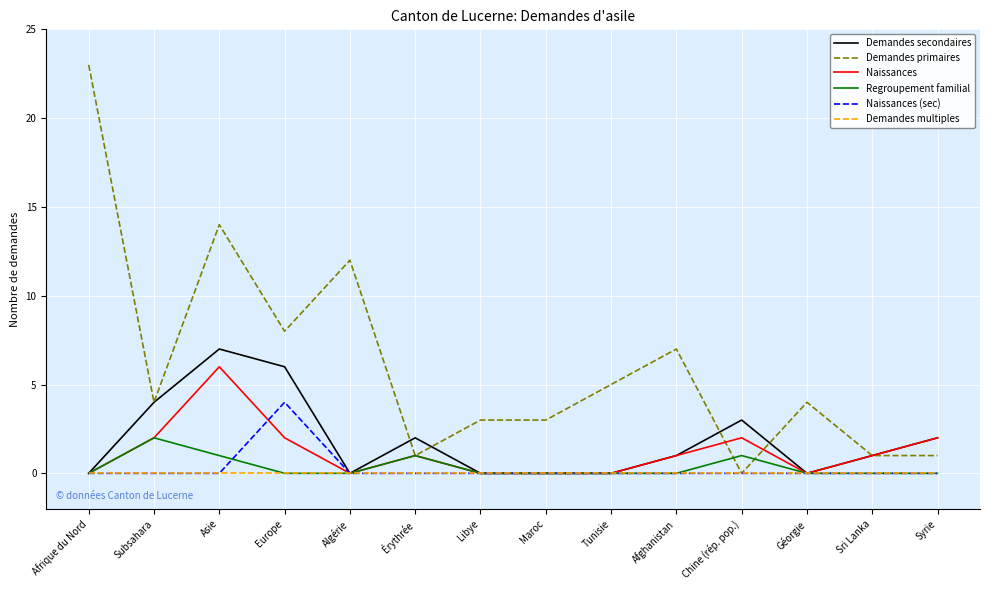

At which category is the sum across all series the highest?

Asie